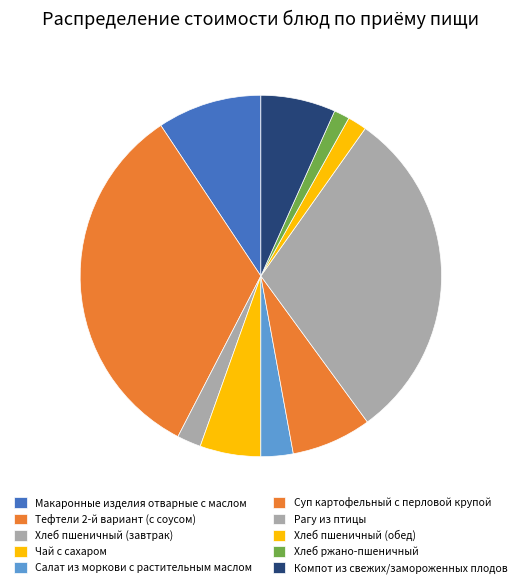

How many segments does this pie chart have?

10